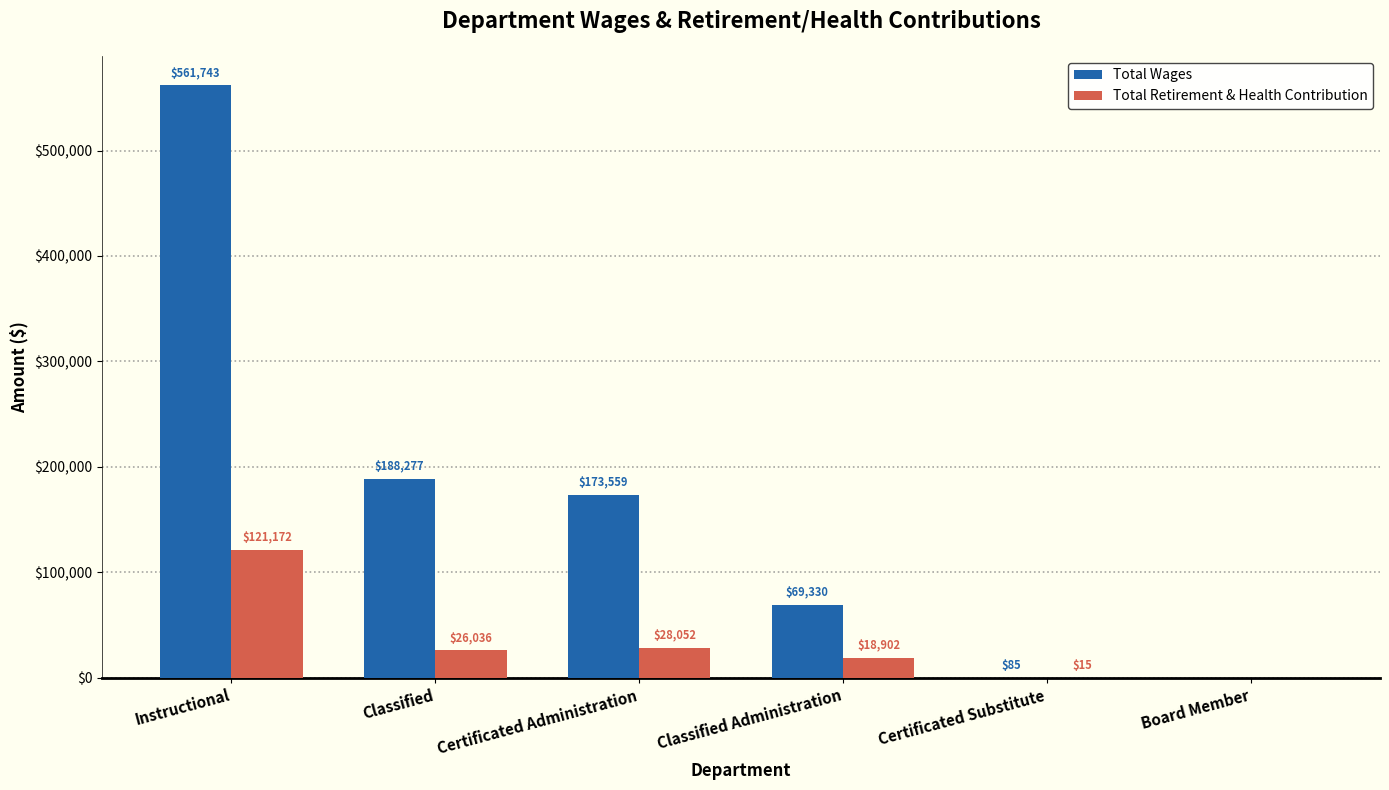

How many data points does each series have?

6